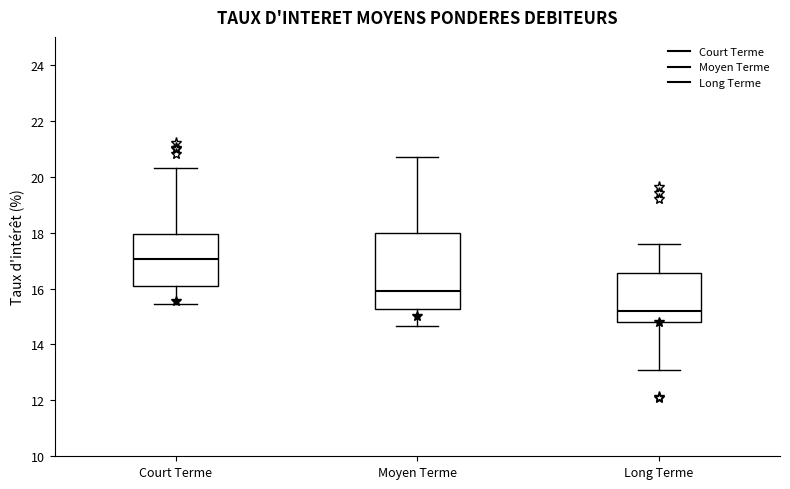

Which box has the highest median line?

Court Terme